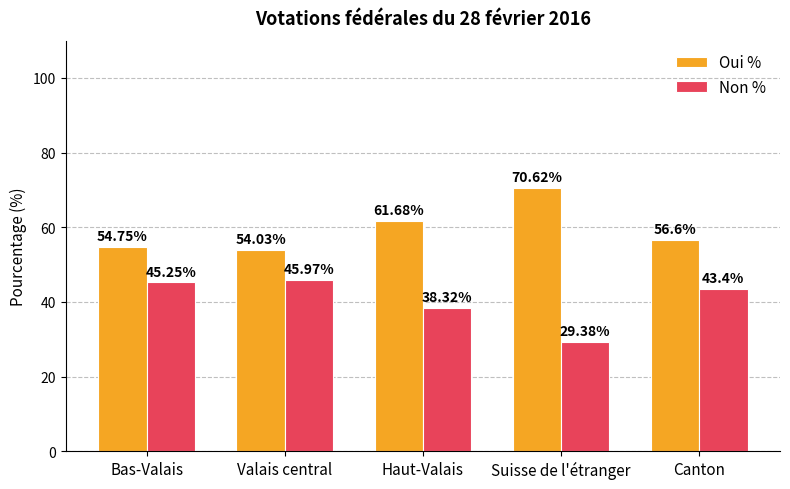

What value does the Non % series have at Canton?

43.4